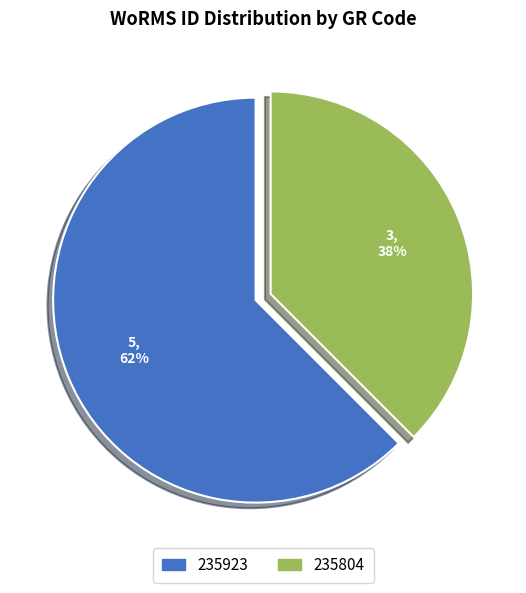

How many segments does this pie chart have?

2